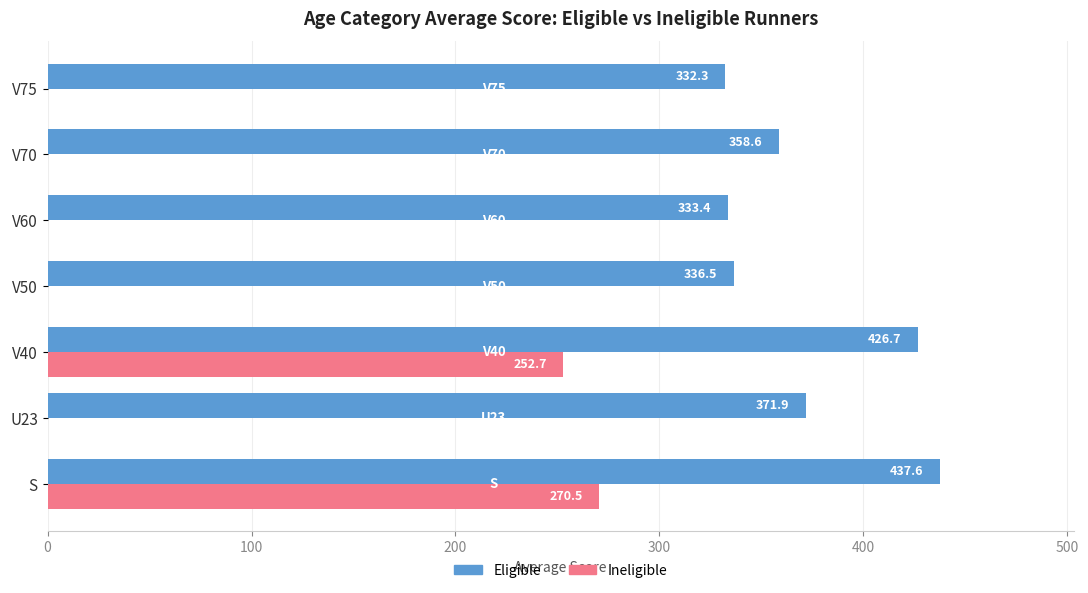

What is the greatest value displayed?

437.6